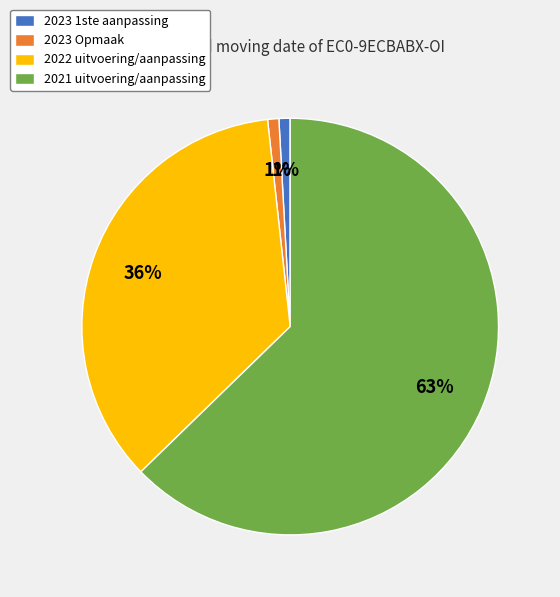

To the nearest percent, what is the difference between the 2021 uitvoering/aanpassing and 2022 uitvoering/aanpassing slice percentages?

27%